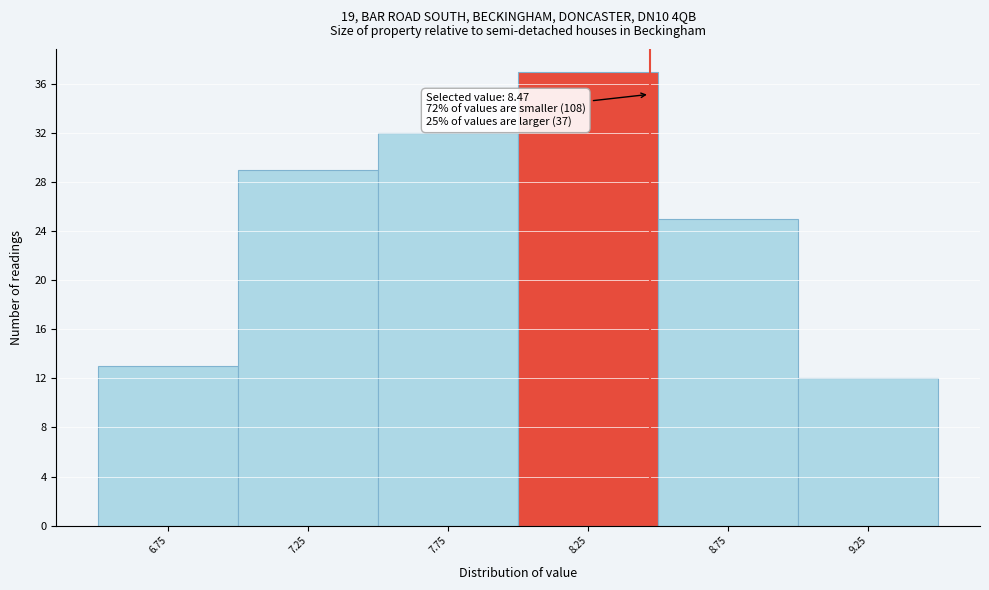

Which range on the x-axis has the tallest bar?

8.0 to 8.5